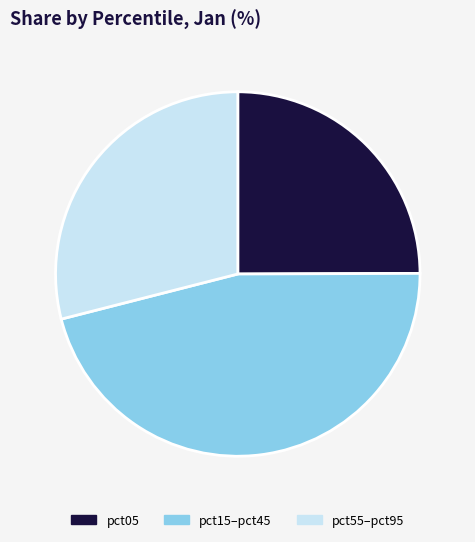

The pct55–pct95 slice represents 35% of the pie. True or false?

False